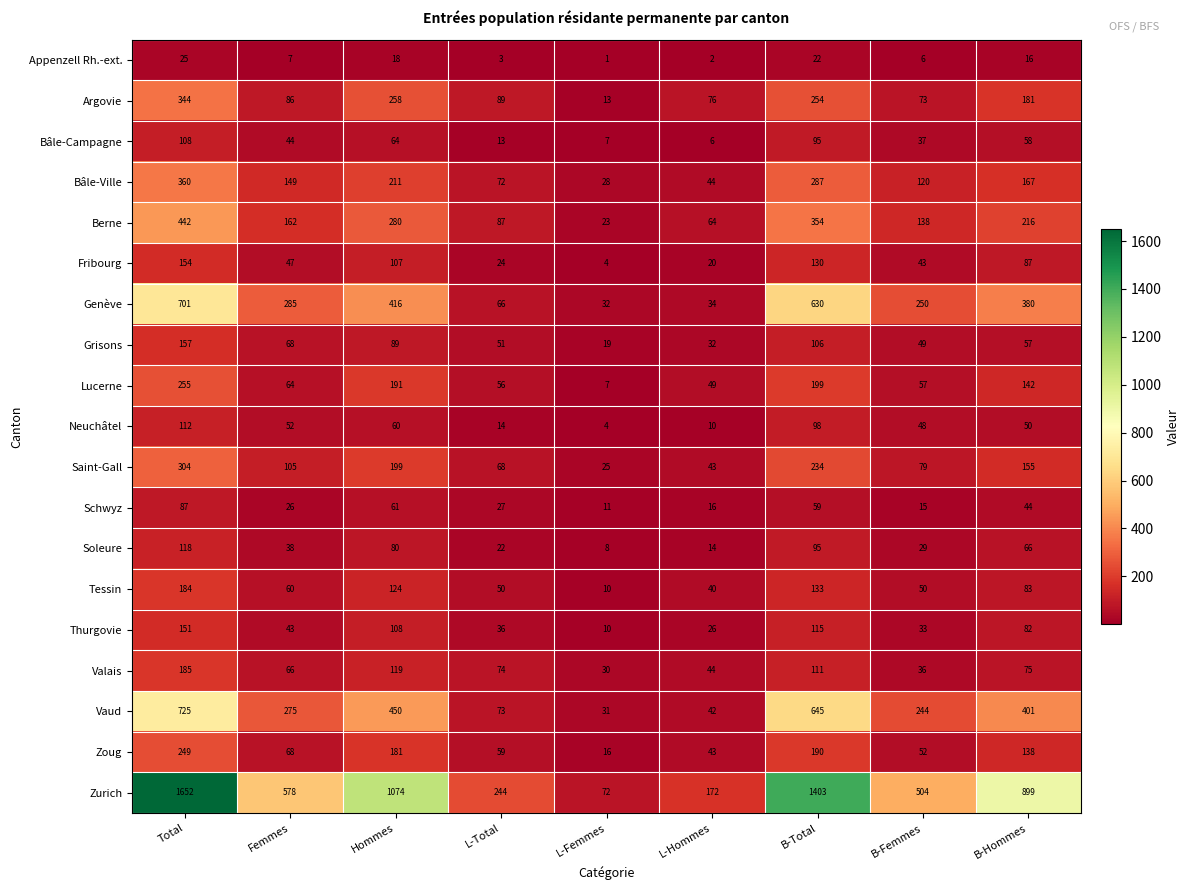

Count the number of data series in this chart.

19